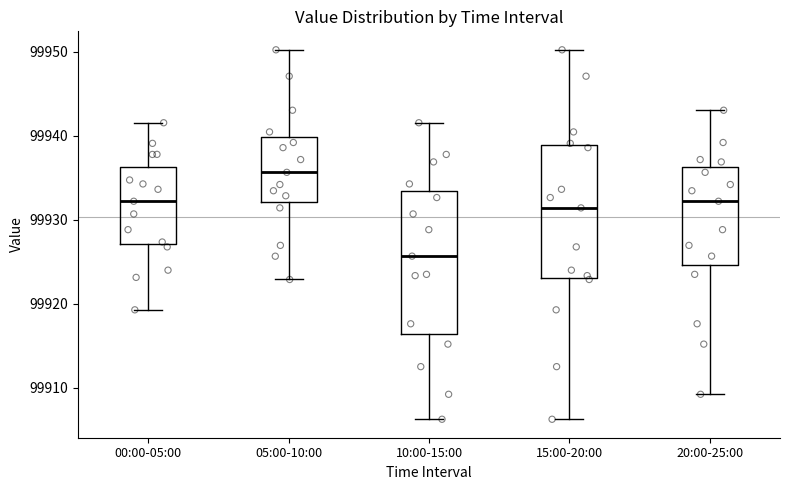

Which box's median line is the lowest?

10:00-15:00